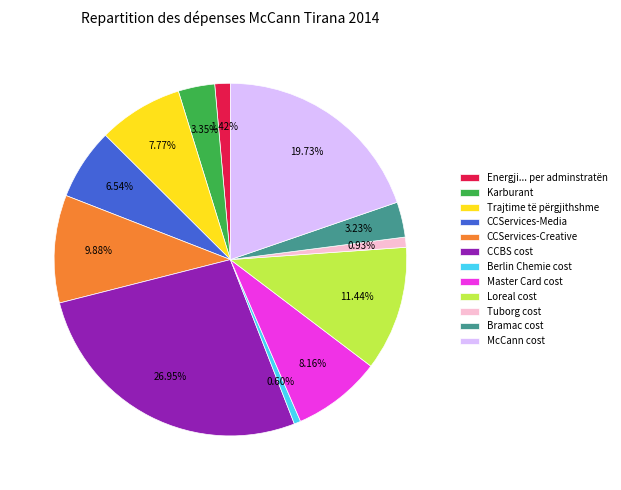

Which category has the biggest portion of the pie?

CCBS cost